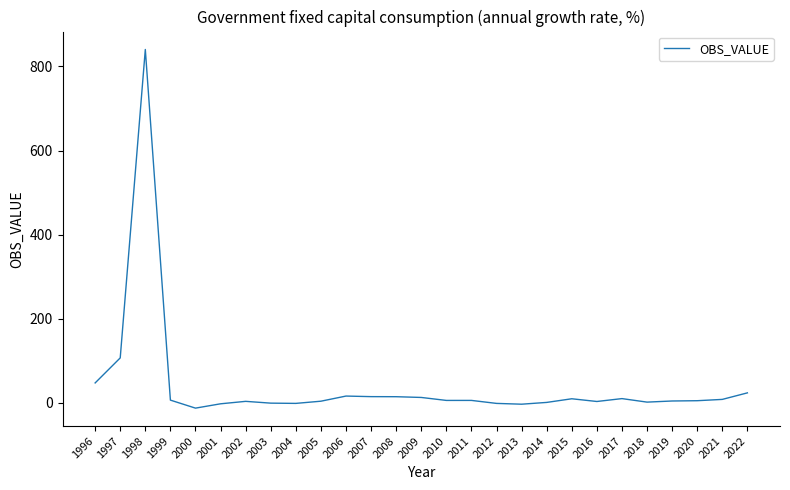

What is the ratio of the value at 2022 to the value at 2020?

4.5